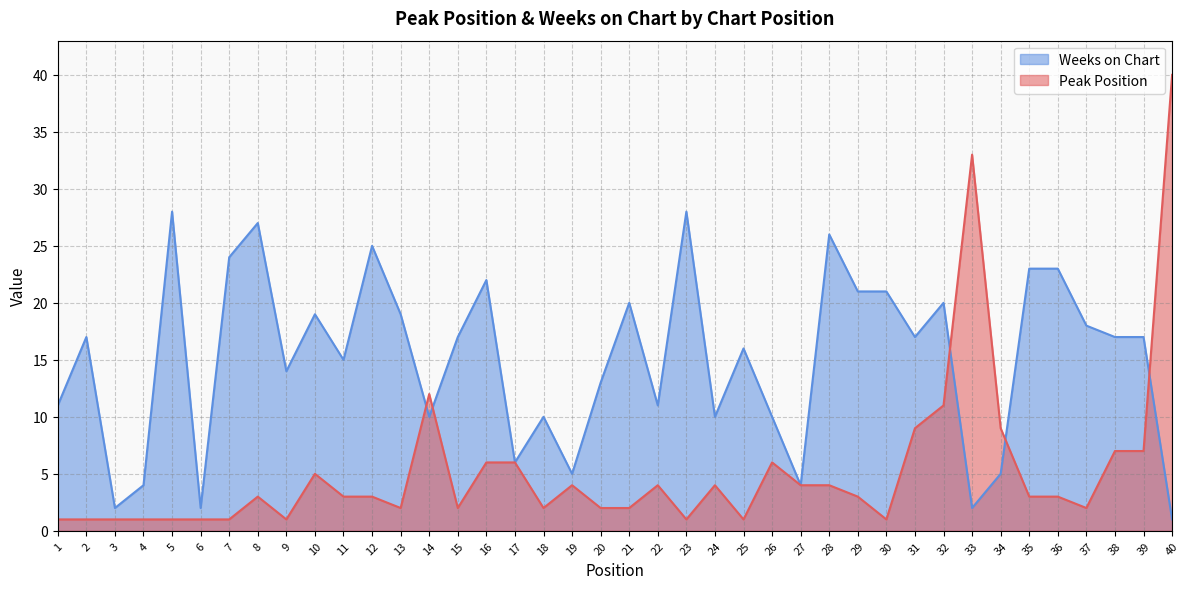

What is the difference between the maximum and minimum values in the Peak Position series?

39